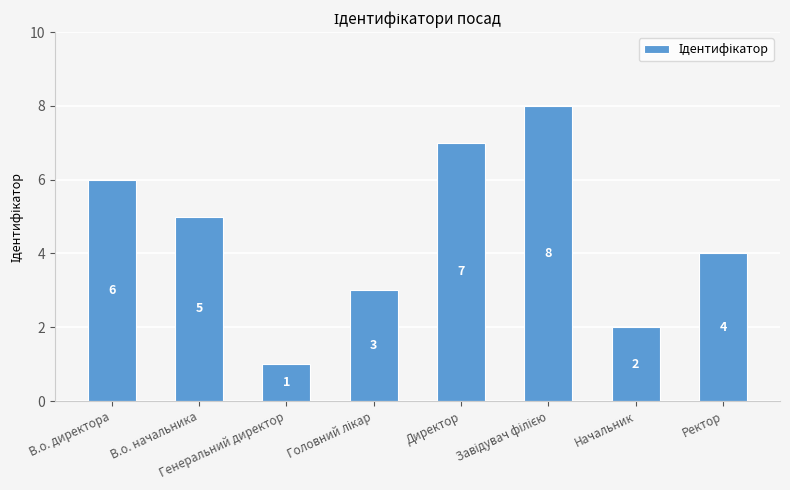

What is the difference between the maximum and minimum values?

7